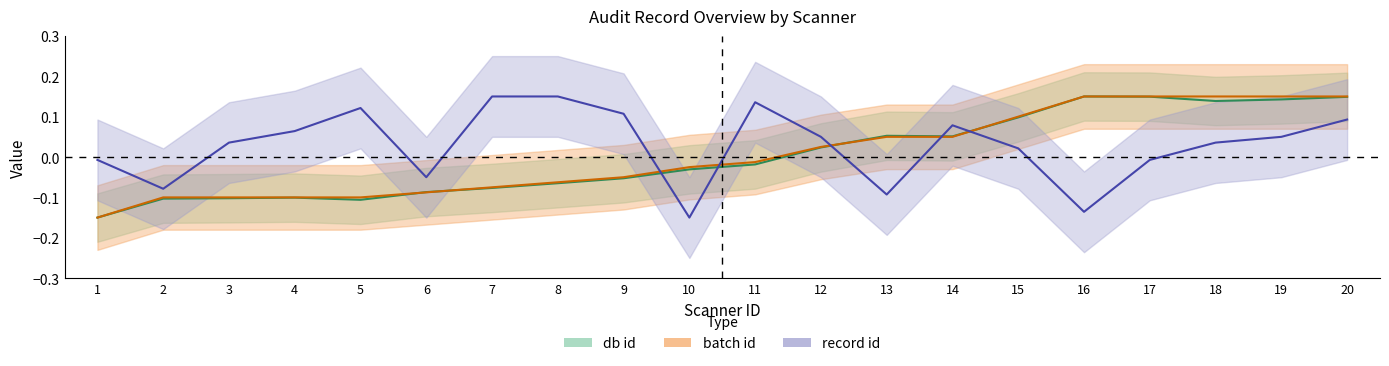

Which category has the highest value in the batch_id series?

16